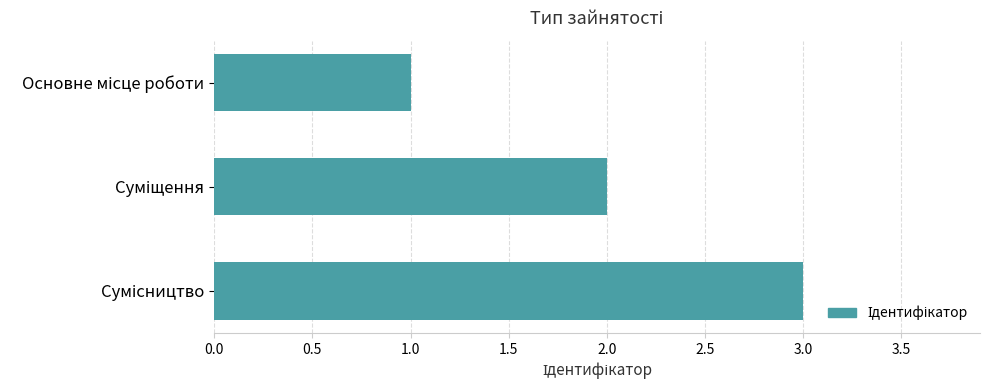

What is the sum of all values?

6